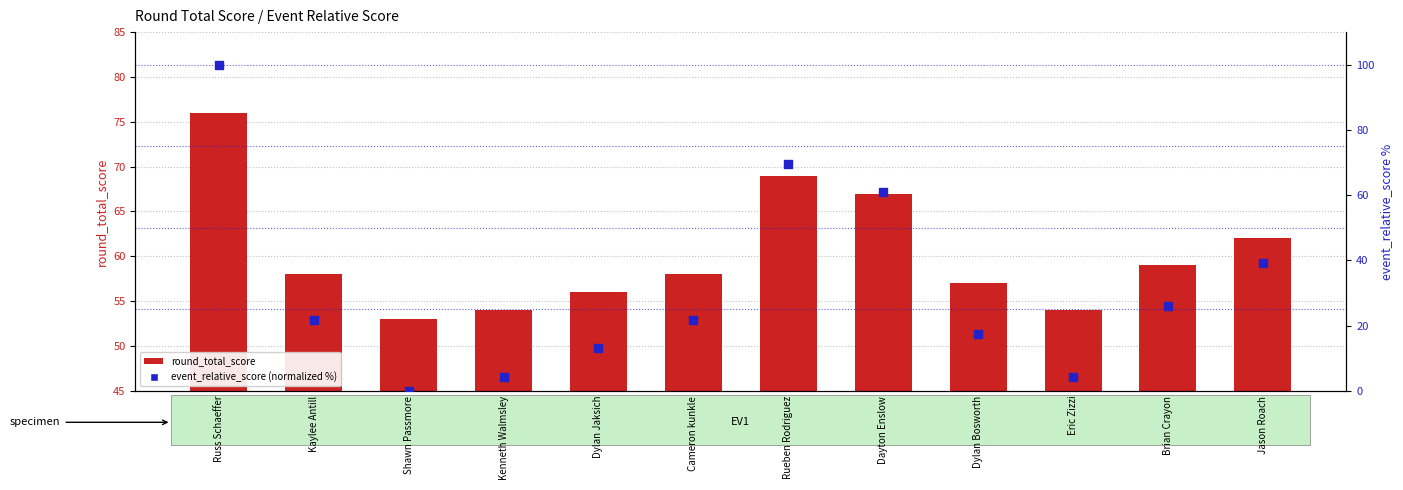

Which series contains the highest Y value?

event_relative_score (normalized %)